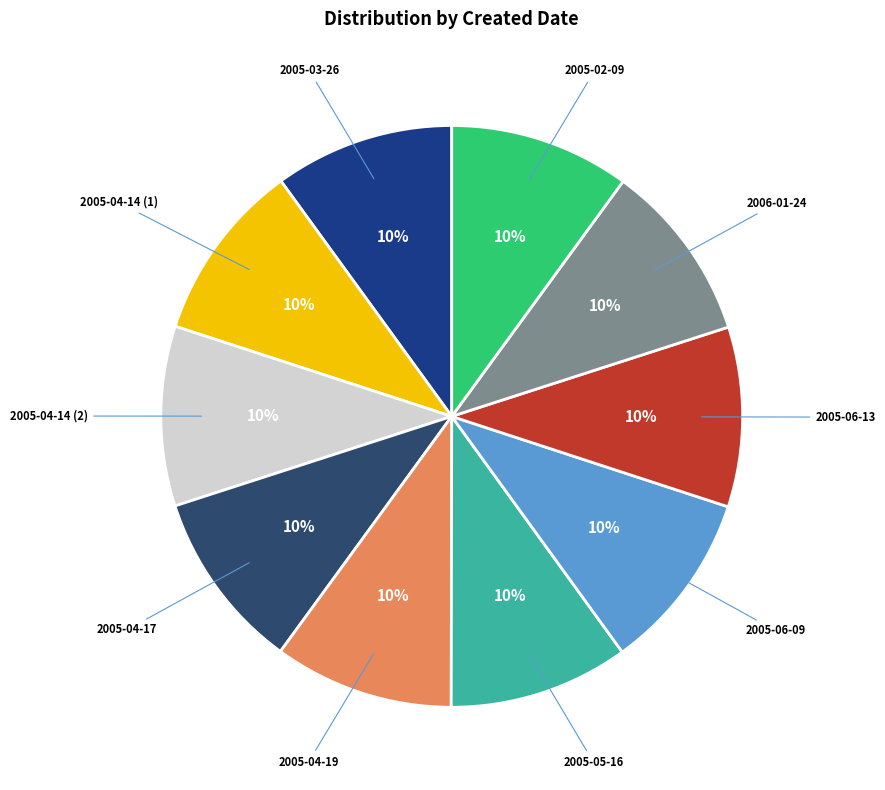

Does any single category account for the majority?

No